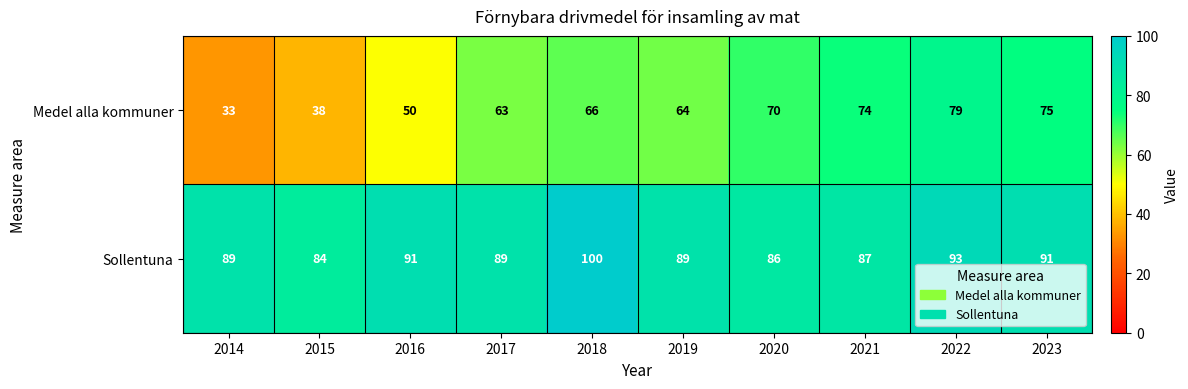

List the series in order of their overall mean, highest first.

Sollentuna, Medel alla kommuner